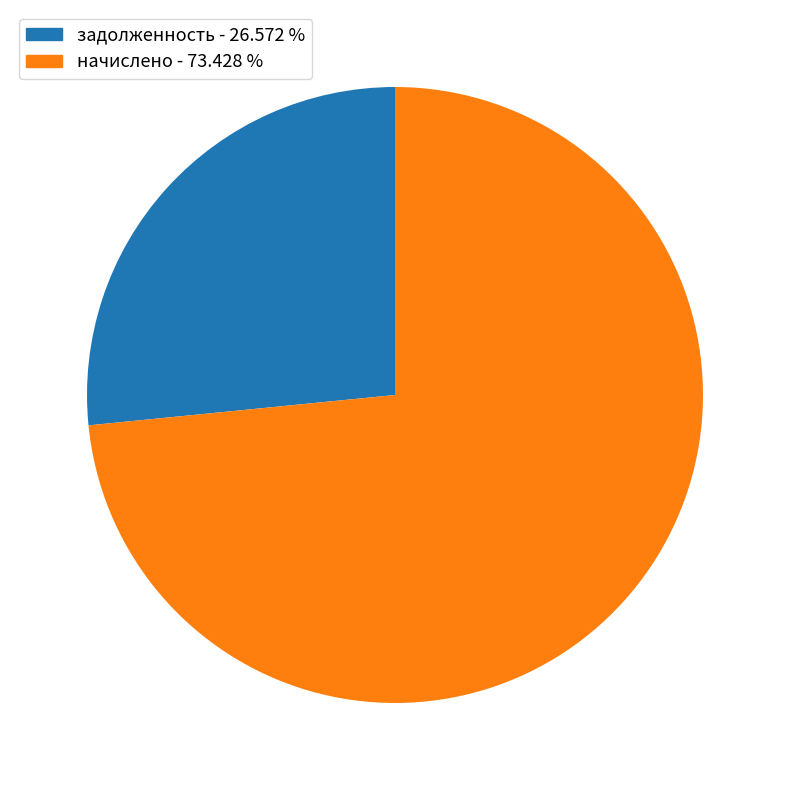

What is the largest slice in the pie chart?

начислено